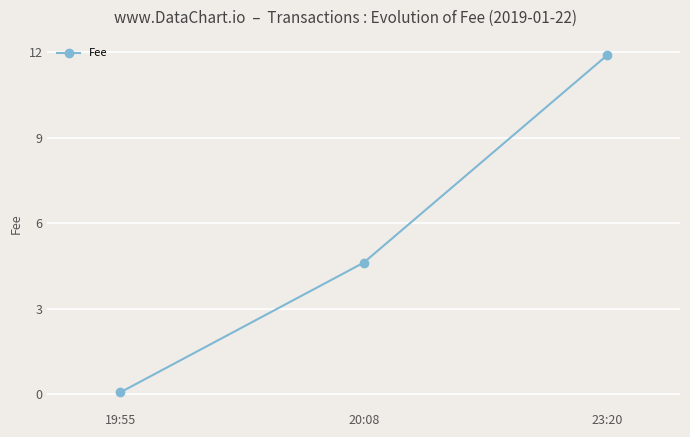

Is it true that the value at 20:08 is 2.5?

False